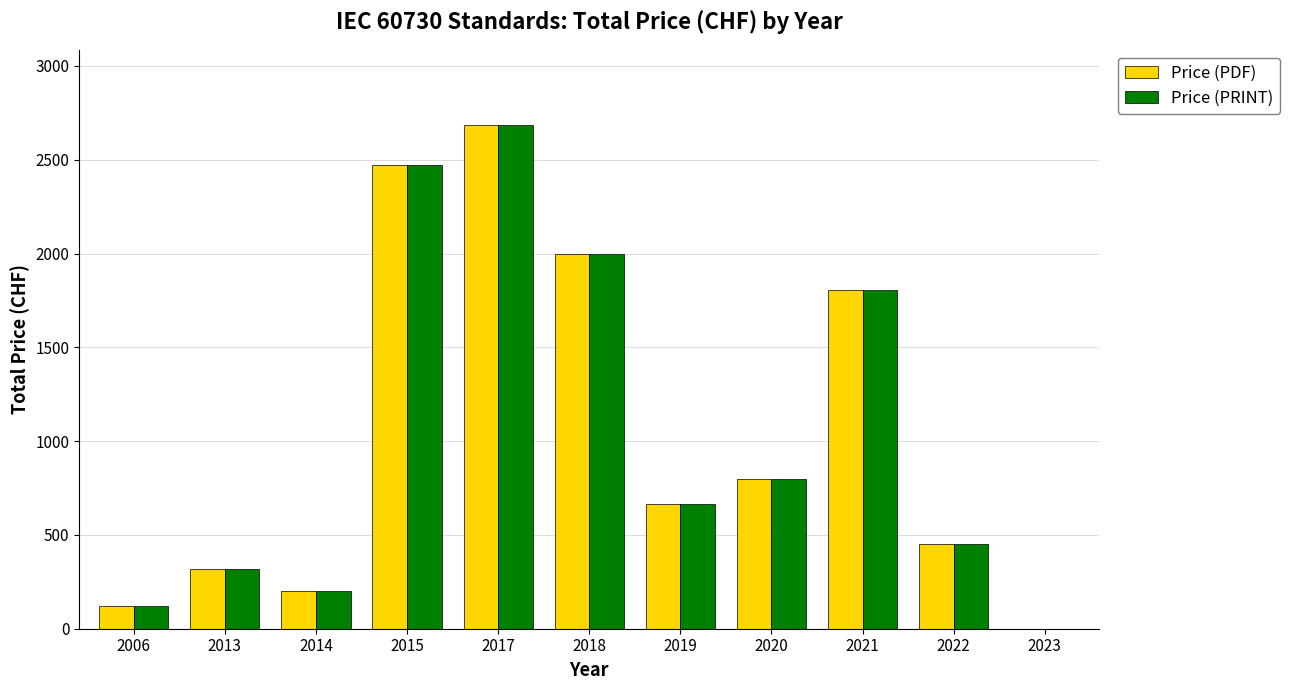

How many data points does each series have?

11